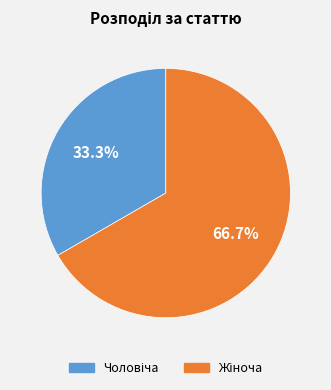

Count the number of slices in the pie.

2